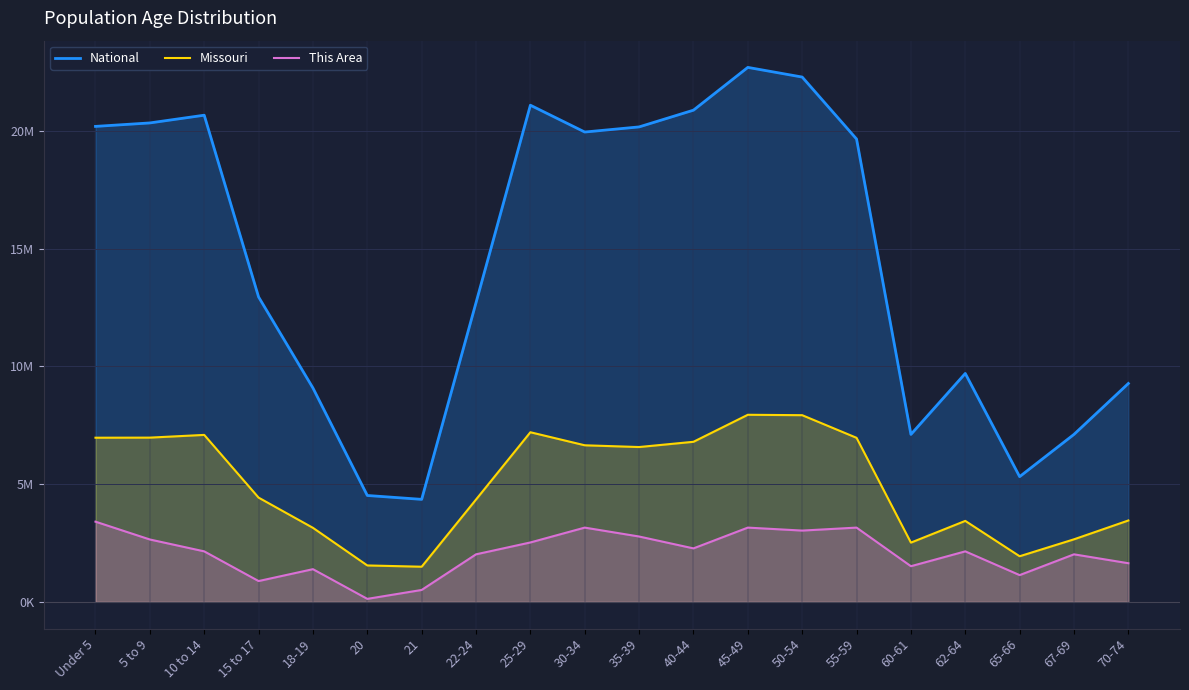

Count the number of categories in the chart.

20